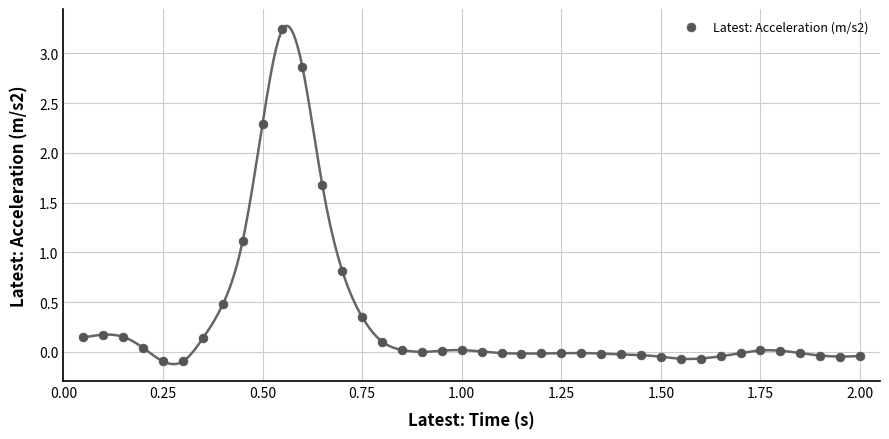

What is the range of X values (max minus min)?

1.9